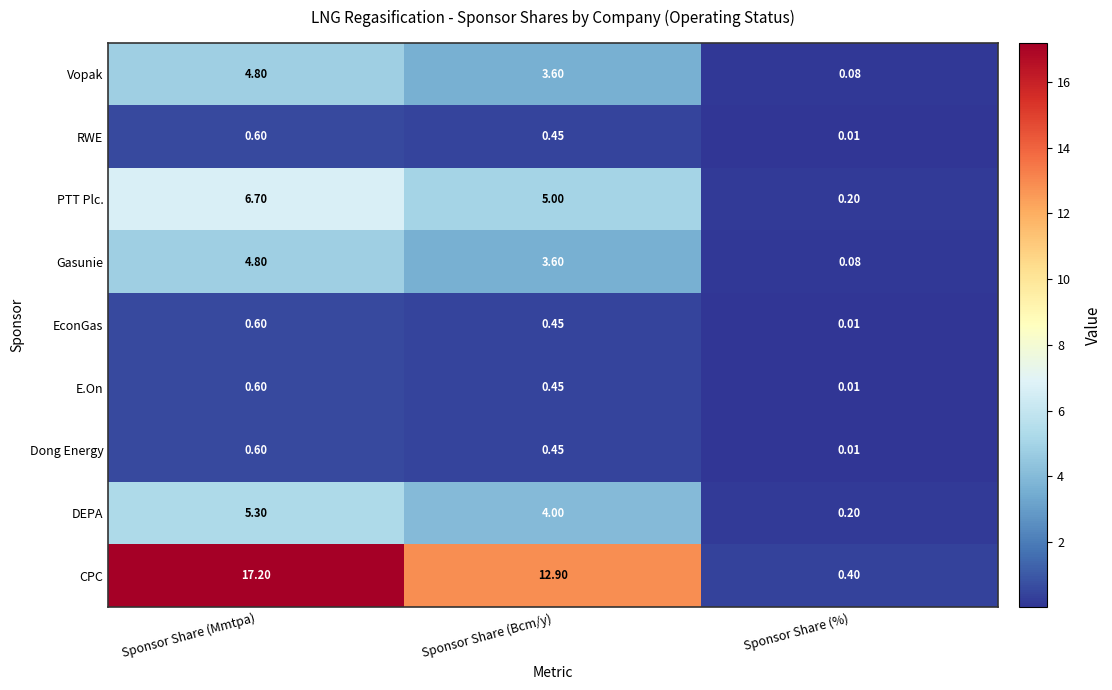

Where is Dong Energy nearest to the value 0?

Sponsor Share (%)